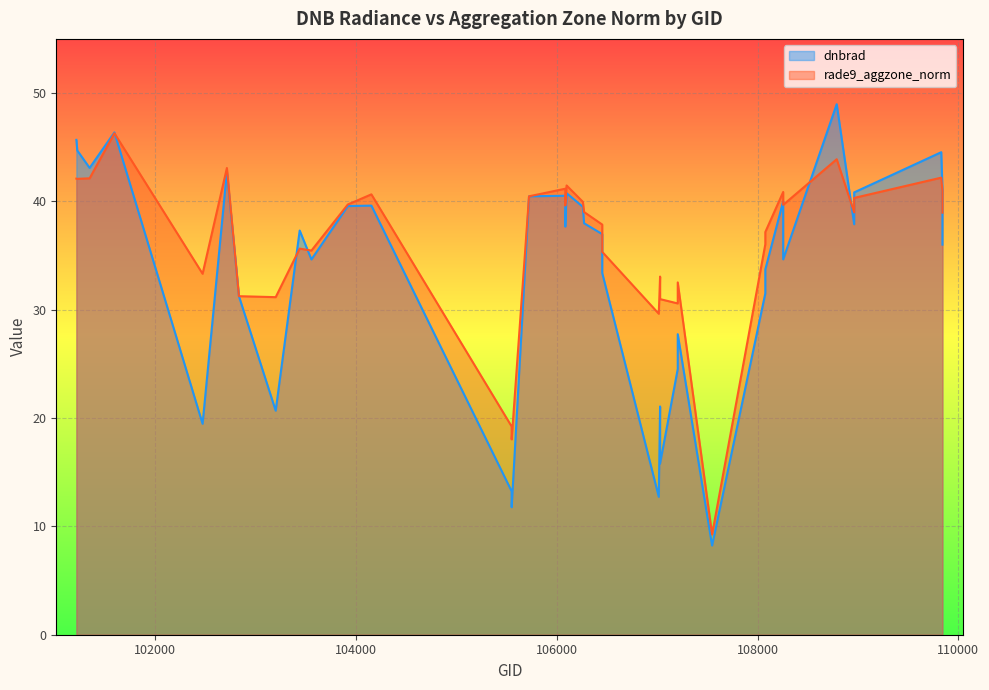

What are all the series names shown in the legend?

dnbrad, rade9_aggzone_norm